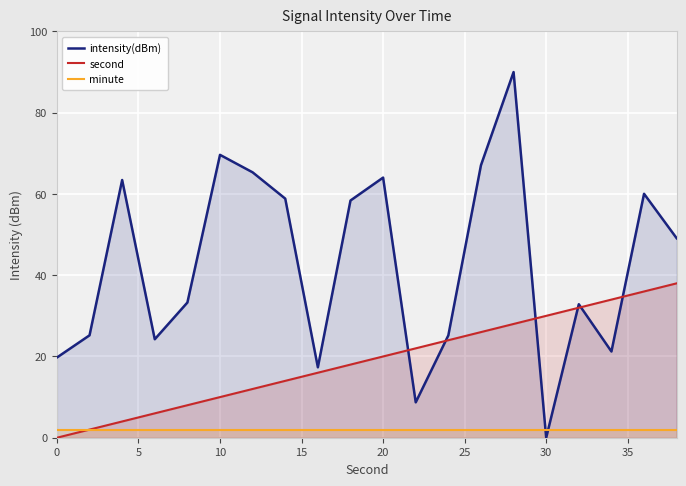

List the series in order of their overall mean, highest first.

intensity(dBm), second, minute